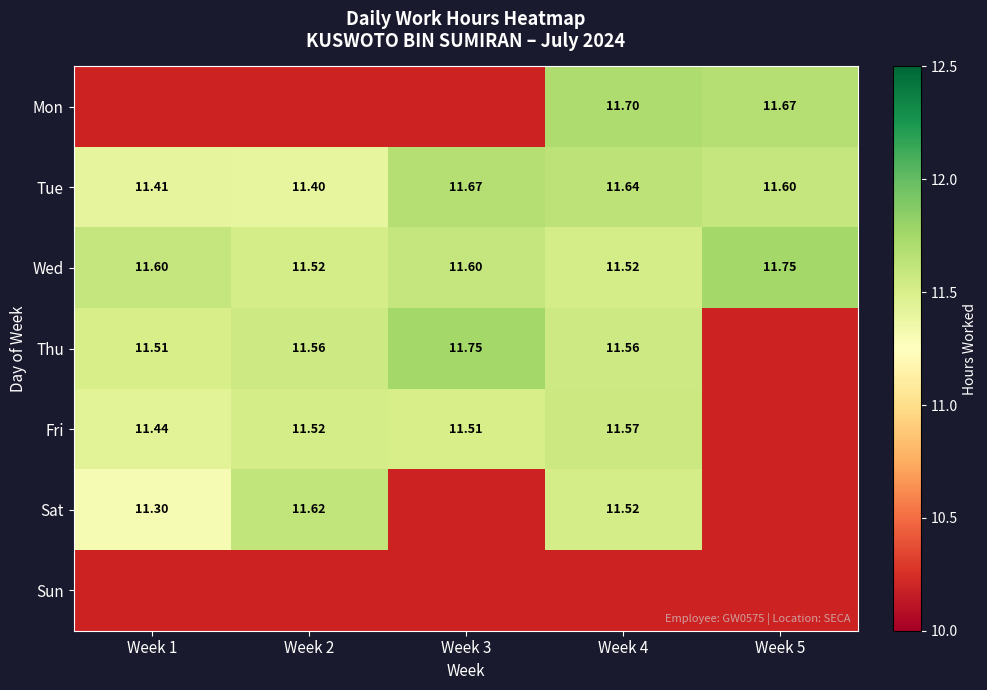

The value of Mon at Week 5 is 4.2. True or false?

False